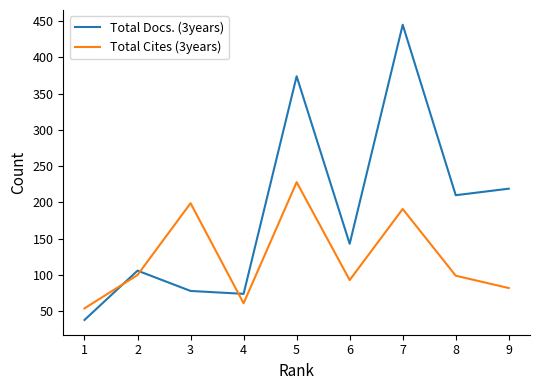

At which label does Total Docs. (3years) reach its minimum?

1